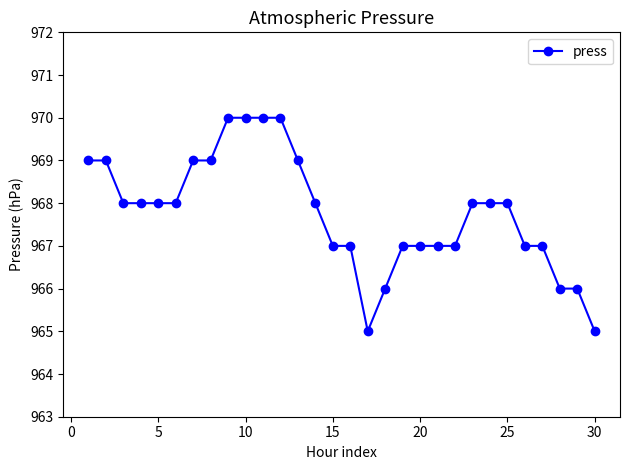

What is the difference between the second highest and second lowest values?

5